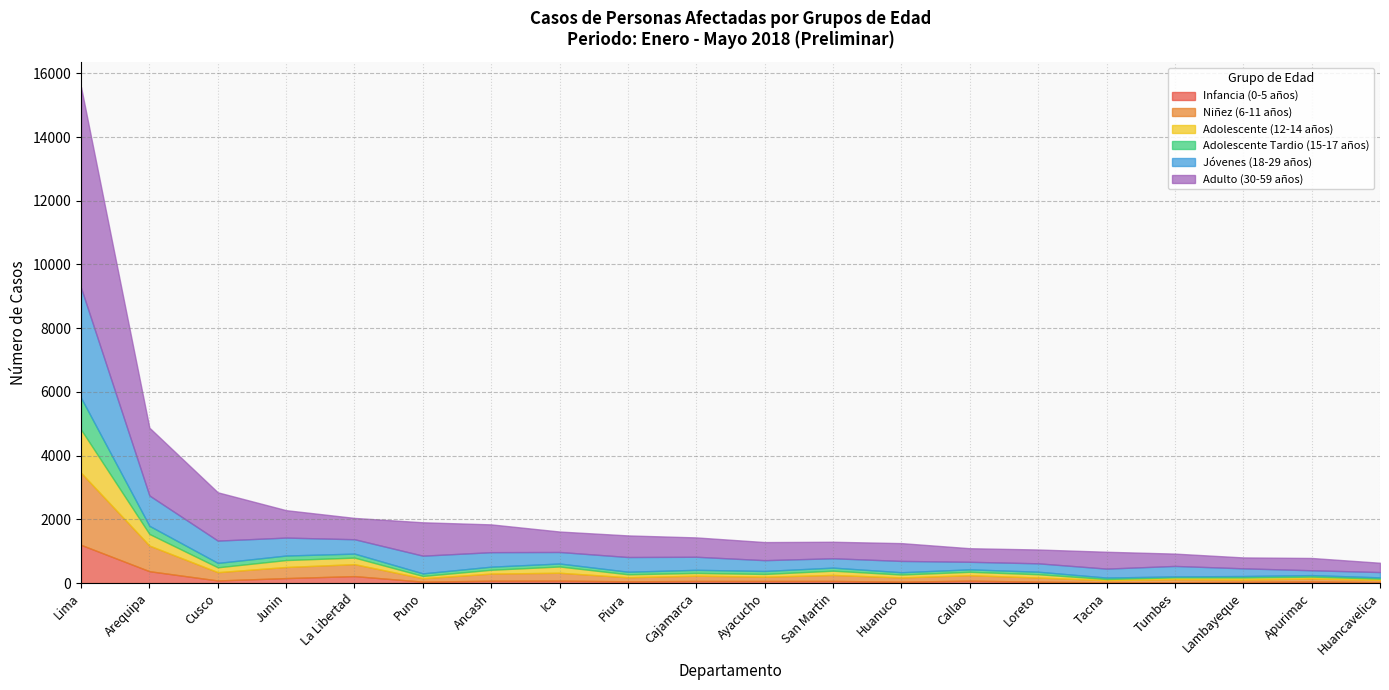

What is the sum of the Adulto (30-59 años) values at Apurimac and San Martin?

904